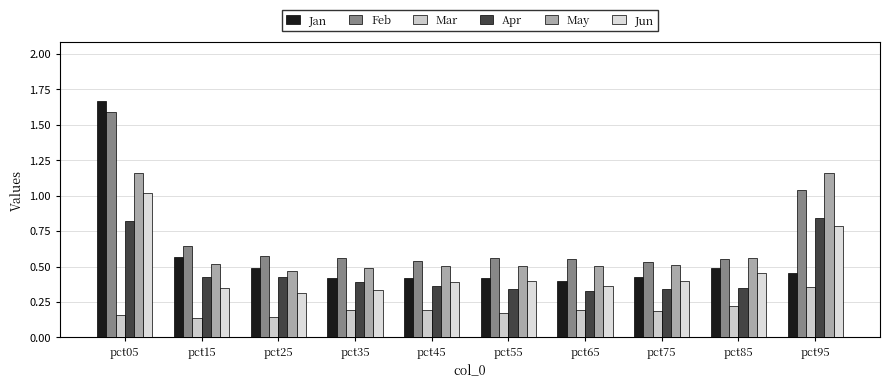

At which category does the chart reach its peak across all series?

pct05